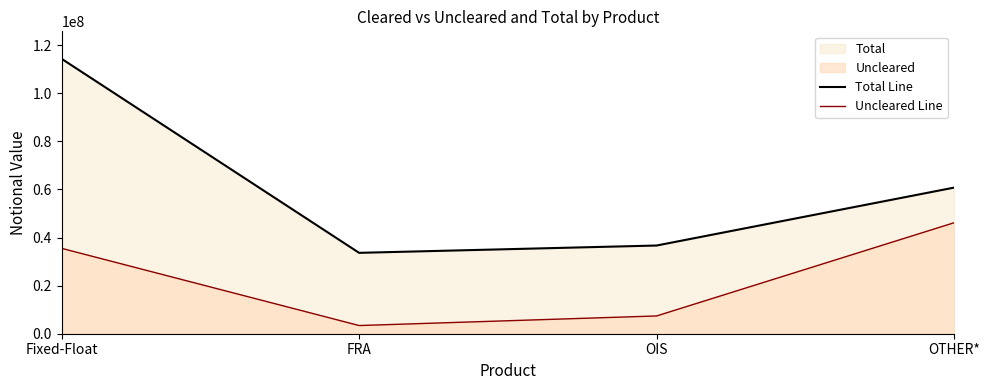

In Uncleared Line, how many points are lower than both neighbors (excluding endpoints)?

1